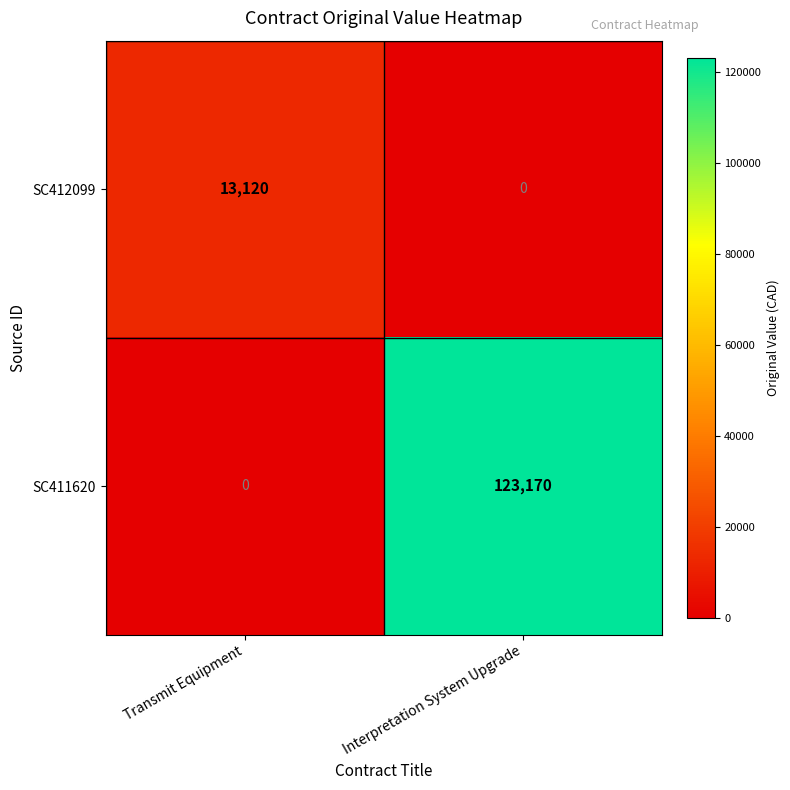

Reading left to right, extract all data points from this chart.

SC412099: Transmit Equipment=13120	Interpretation System Upgrade=0
SC411620: Transmit Equipment=0	Interpretation System Upgrade=123170